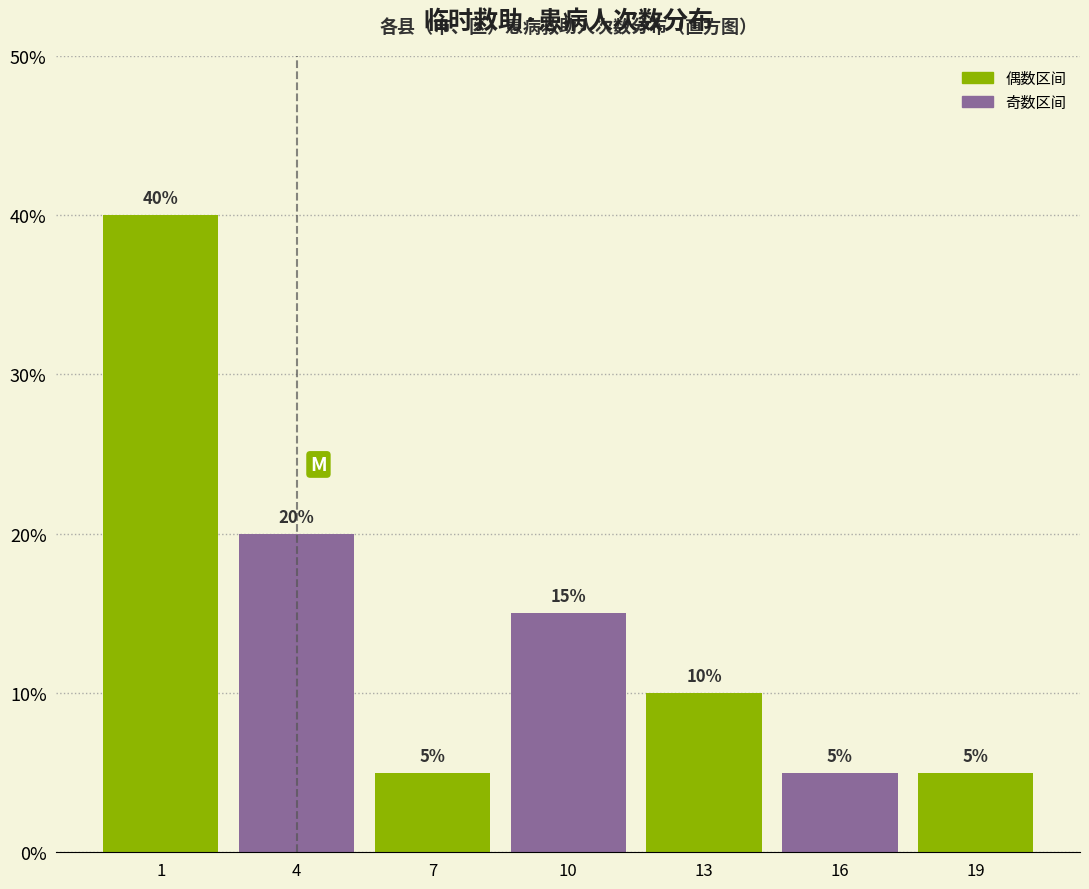

Reading left to right, extract all data points from this chart.

1=40	4=20	7=5	10=15	13=10	16=5	19=5